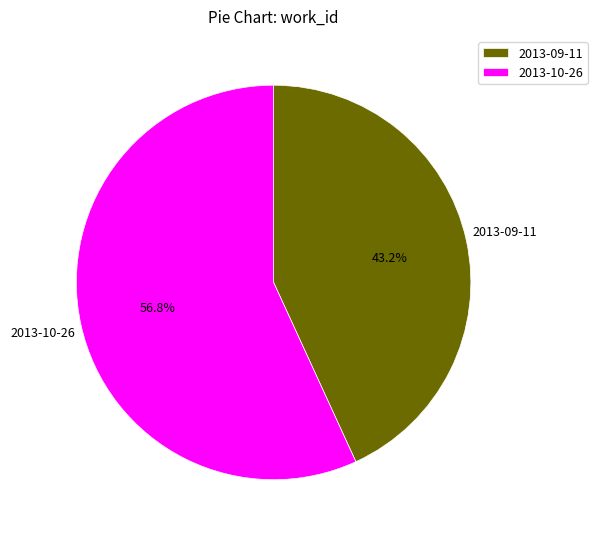

How many segments does this pie chart have?

2